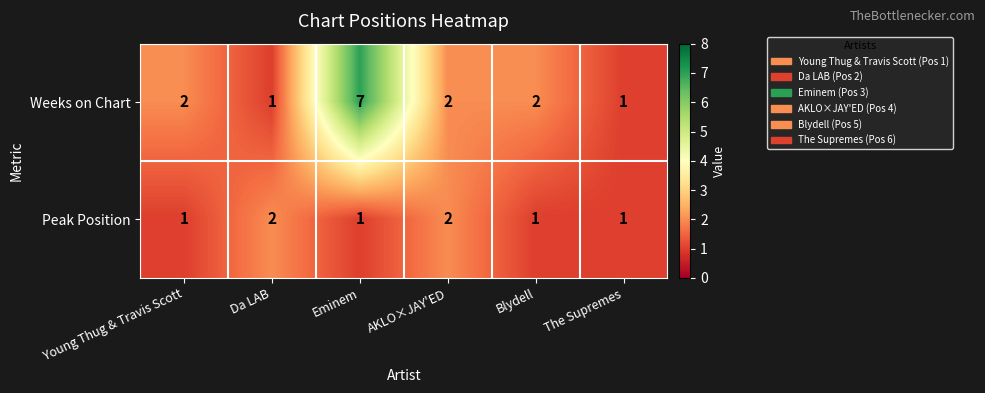

Rank the series by their average value, from lowest to highest.

Peak Position, Weeks on Chart